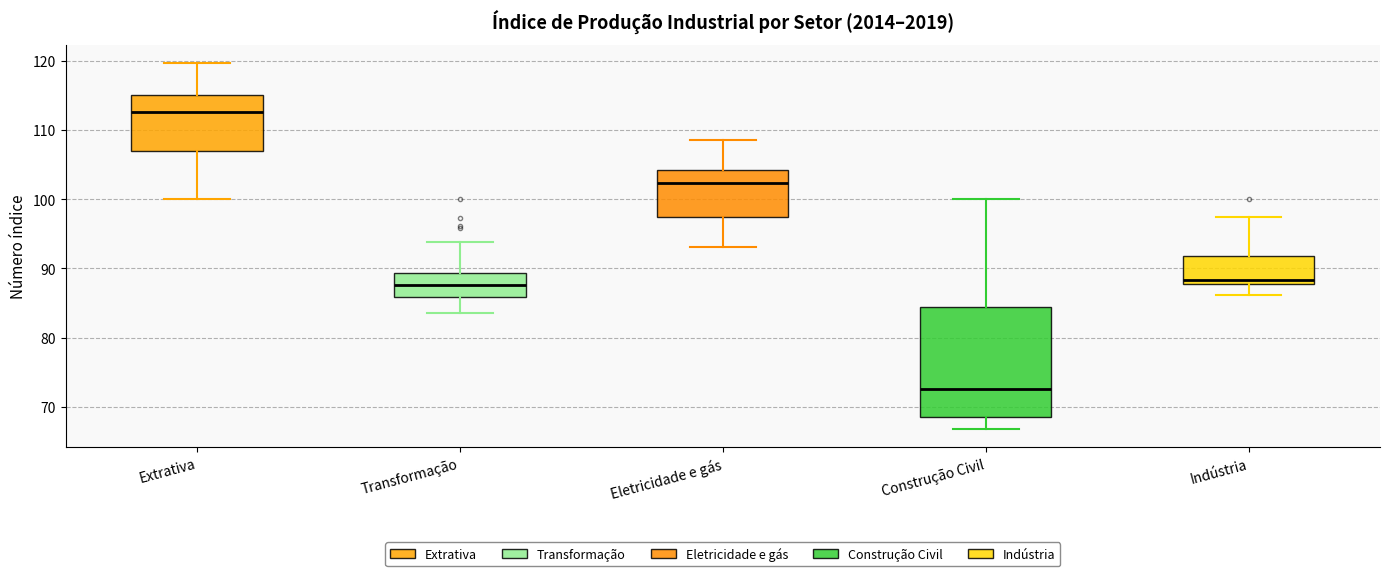

Reading left to right, transcribe this box plot: for each box, give where its median line is, the range the box spans, and where its two whiskers end, as read against the y-axis. The values are not printed on the chart, so give them approximately, as read against the axis.

Extrativa: median 113, box 107 to 115, whiskers 100 to 120
Transformação: median 88, box 86 to 89, whiskers 84 to 94
Eletricidade e gás: median 102, box 97 to 104, whiskers 93 to 109
Construção Civil: median 73, box 68 to 84, whiskers 67 to 100
Indústria: median 88 (just above the box's lower edge), box 88 to 92, whiskers 86 to 97